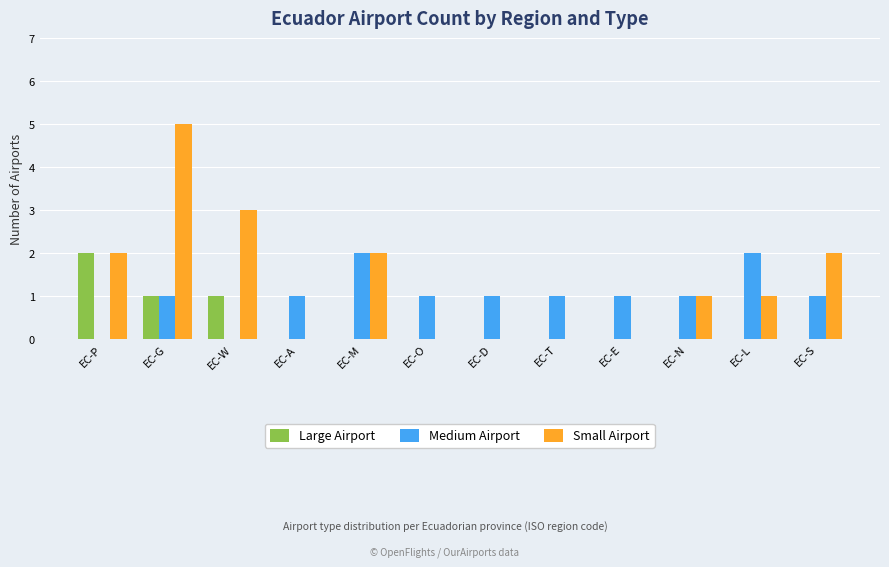

Which series changed the most between EC-W and EC-O?

Small Airport